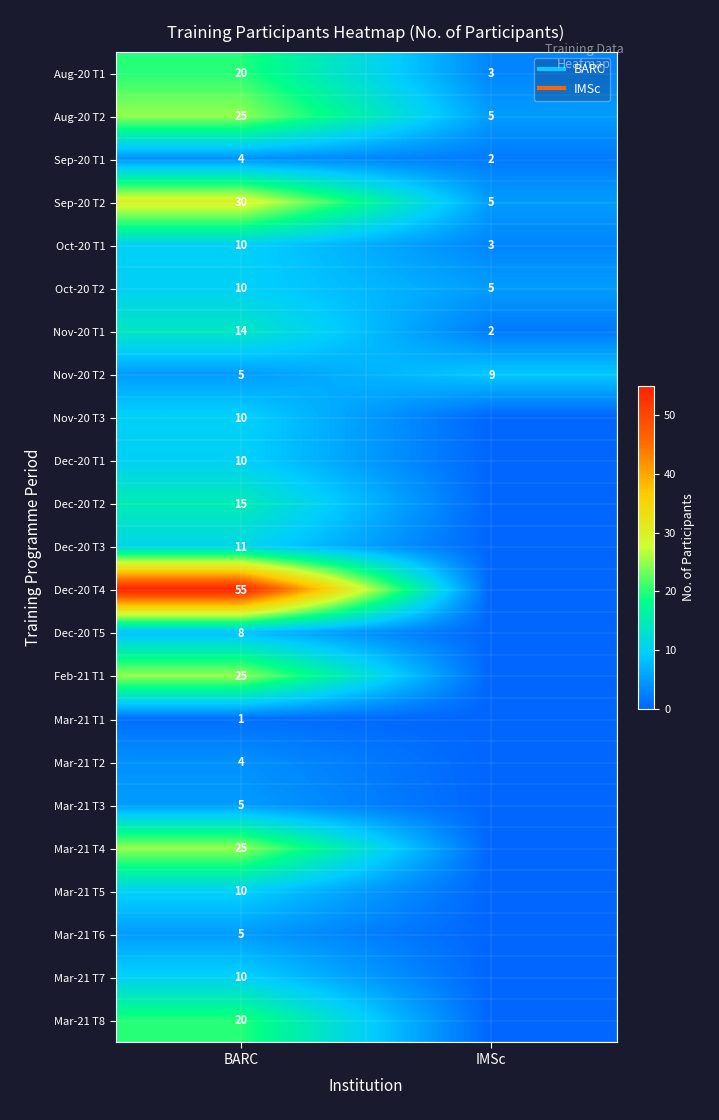

True or false: Nov-20 T2 has a value of 5 at BARC.

True